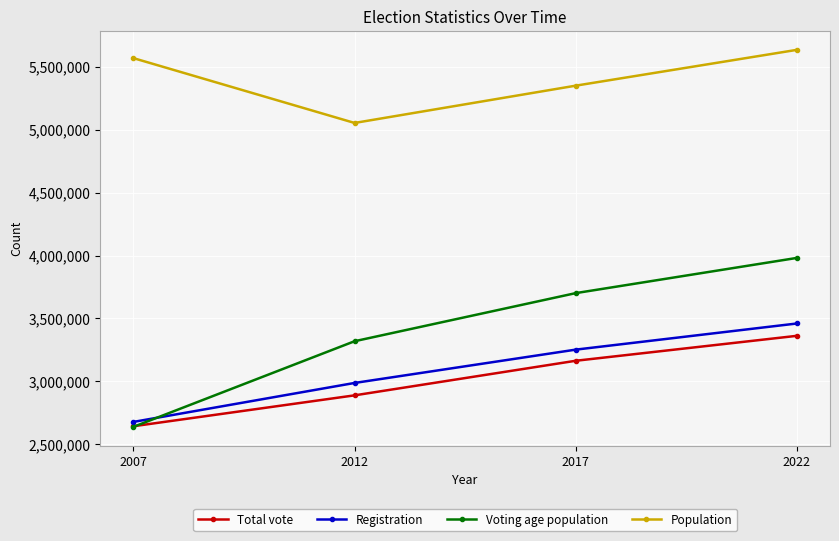

True or false: Population and Total vote intersect in this chart.

False